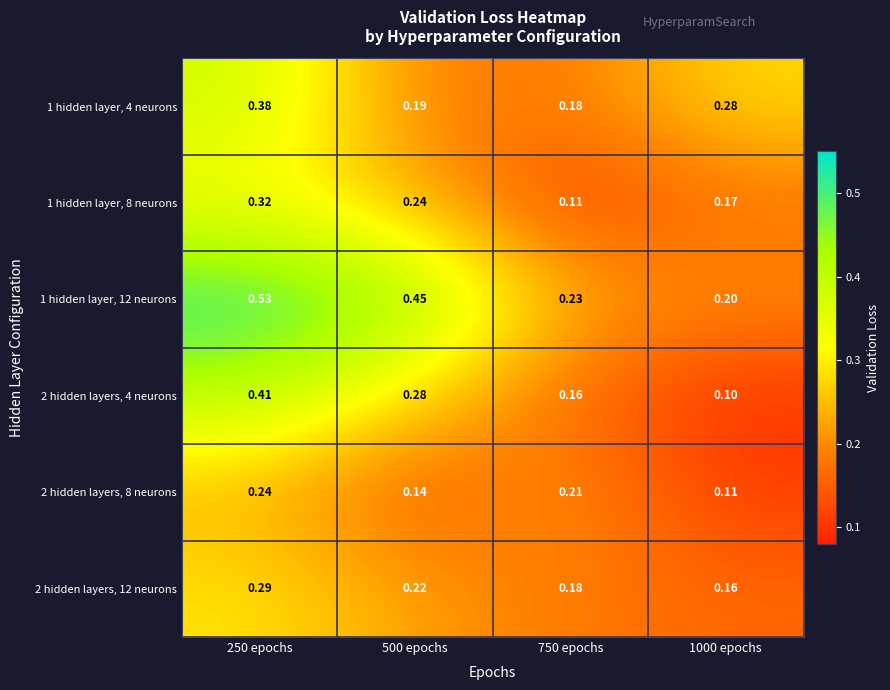

Between 250 epochs and 500 epochs, which series saw the biggest shift?

1 hidden layer, 4 neurons